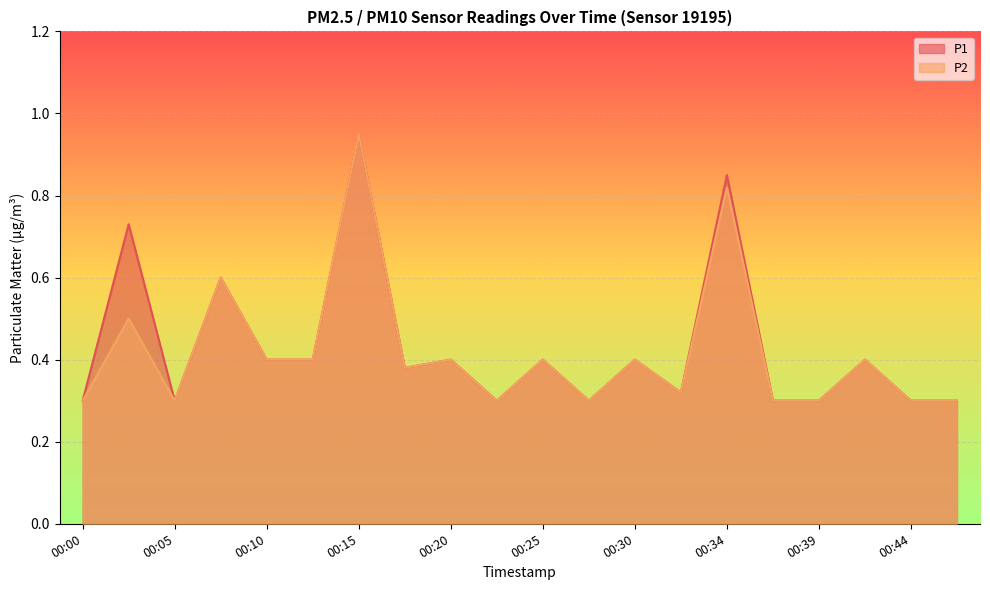

True or false: P1 and P2 cross at least once.

False